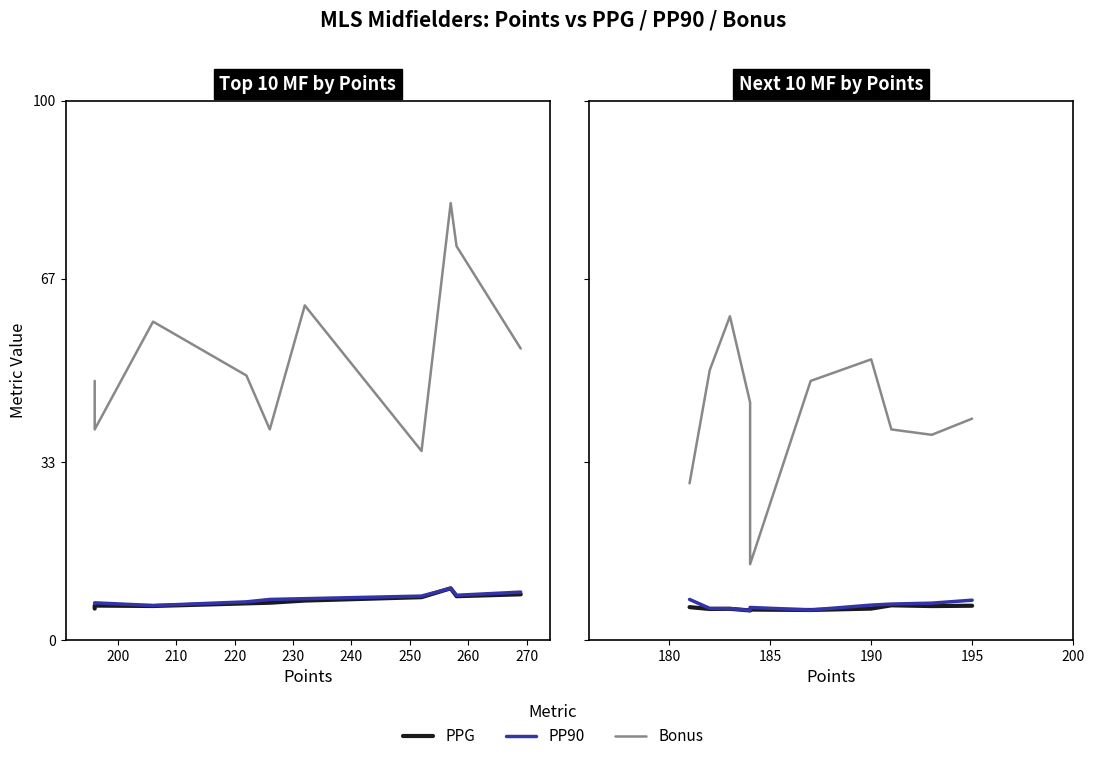

True or false: Bonus and PPG intersect in this chart.

False